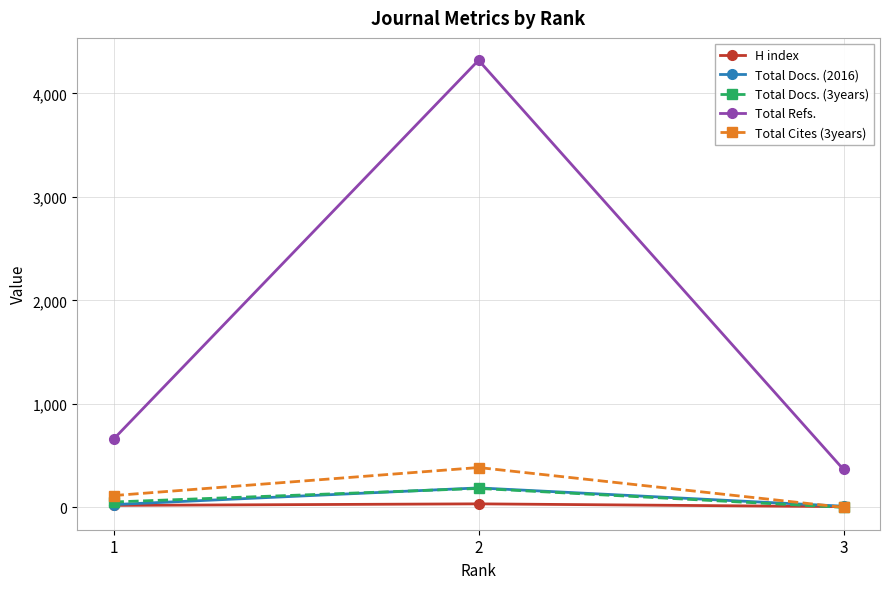

Which series changed the most between 1 and 3?

Total Refs.